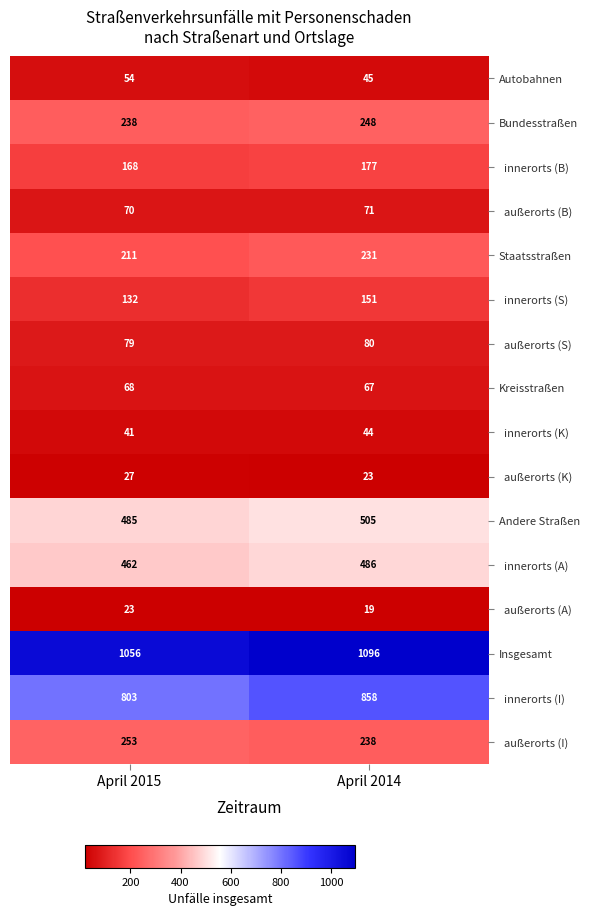

At which category is the sum across all series the highest?

April 2014